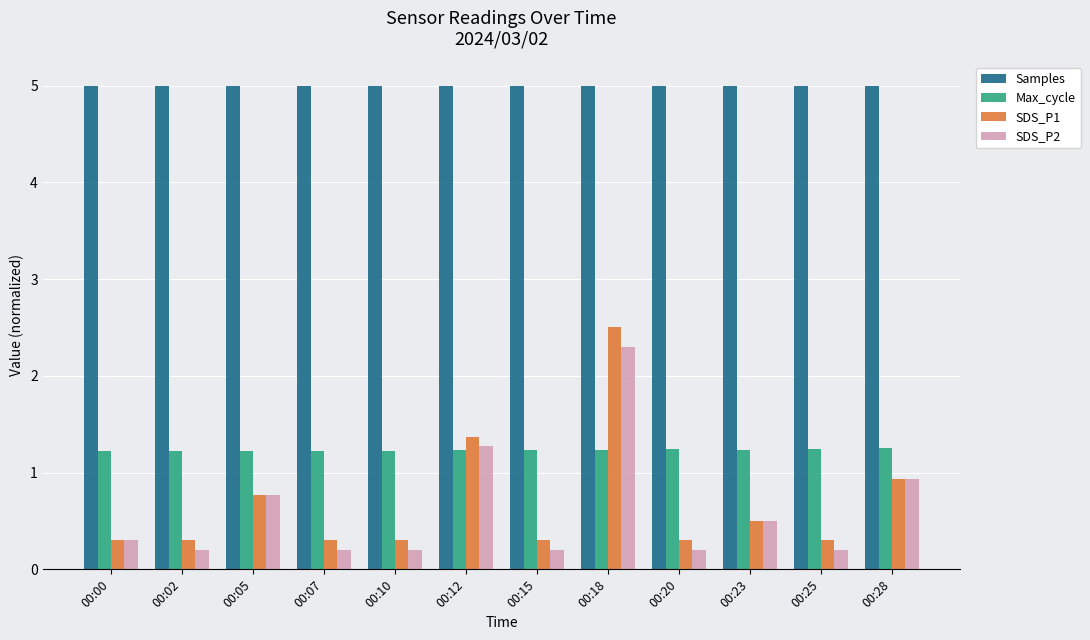

Read the Samples value at 00:00.

5.0